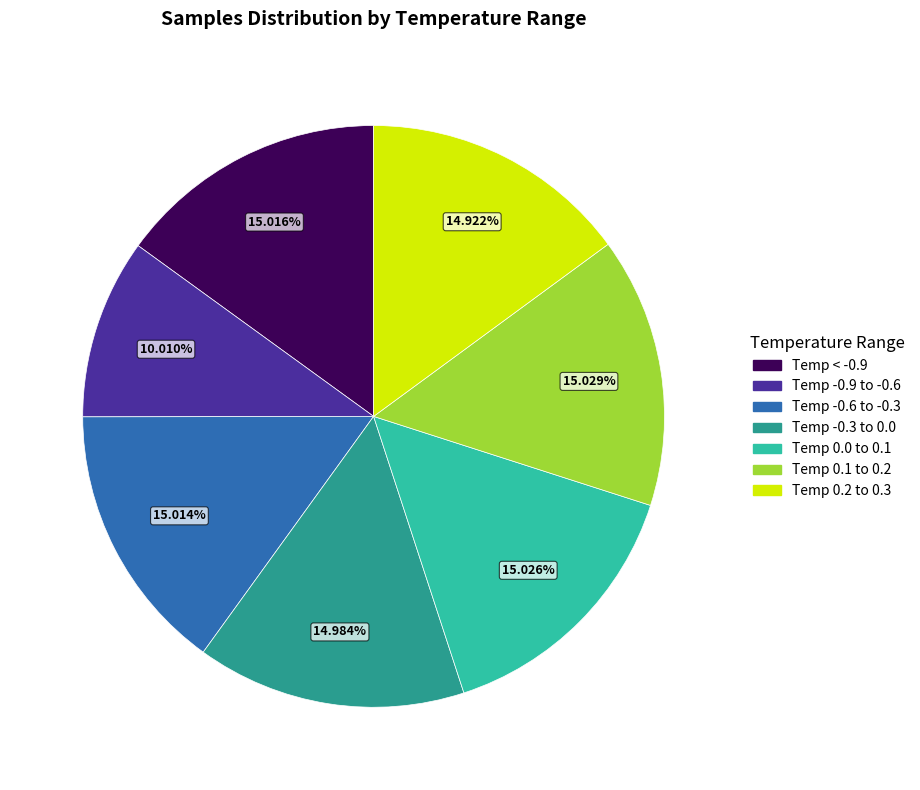

Does any single category account for the majority?

No